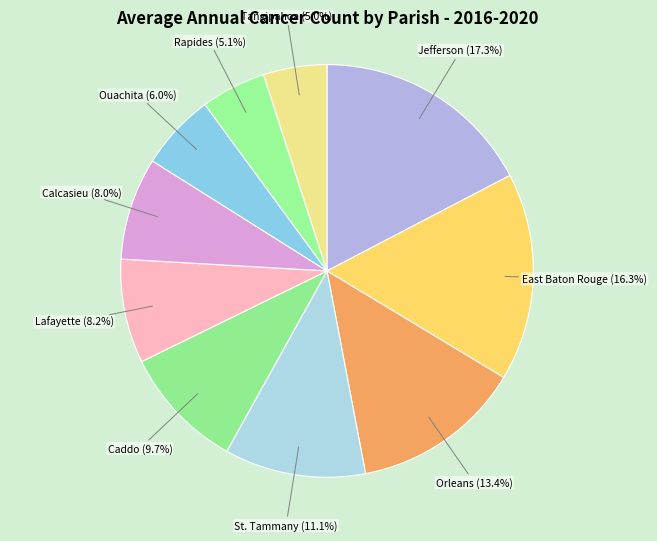

How many slices are in this pie chart?

10